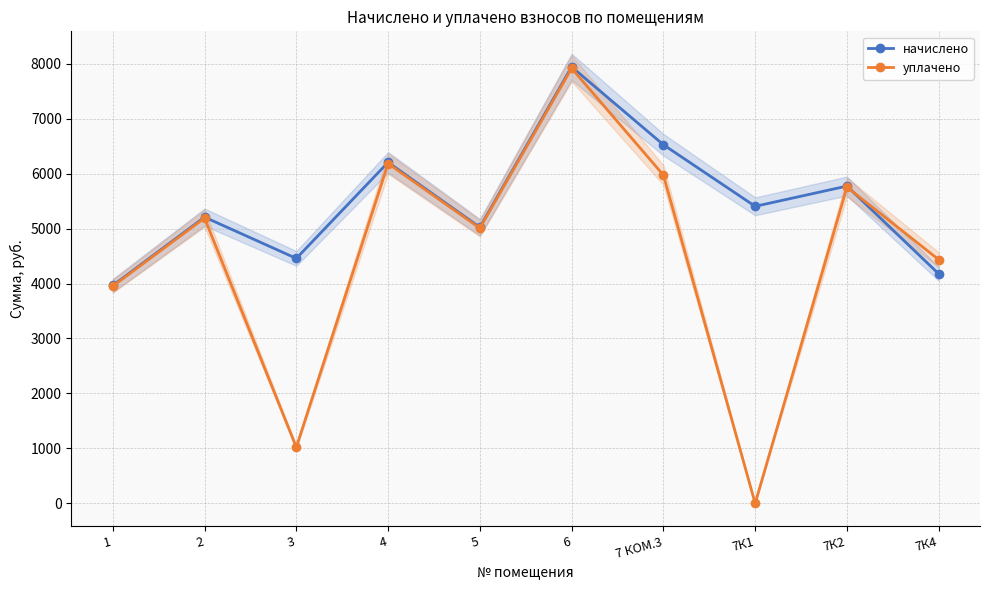

Rank the series by their maximum value, from lowest to highest.

уплачено, начислено